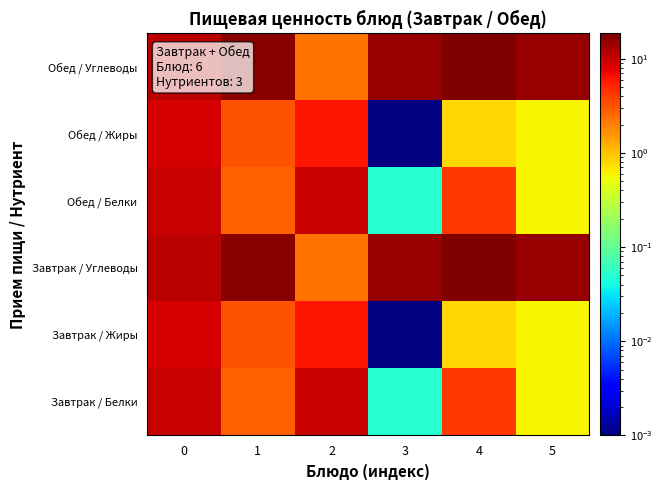

At how many categories does at least one series exceed 6?

6